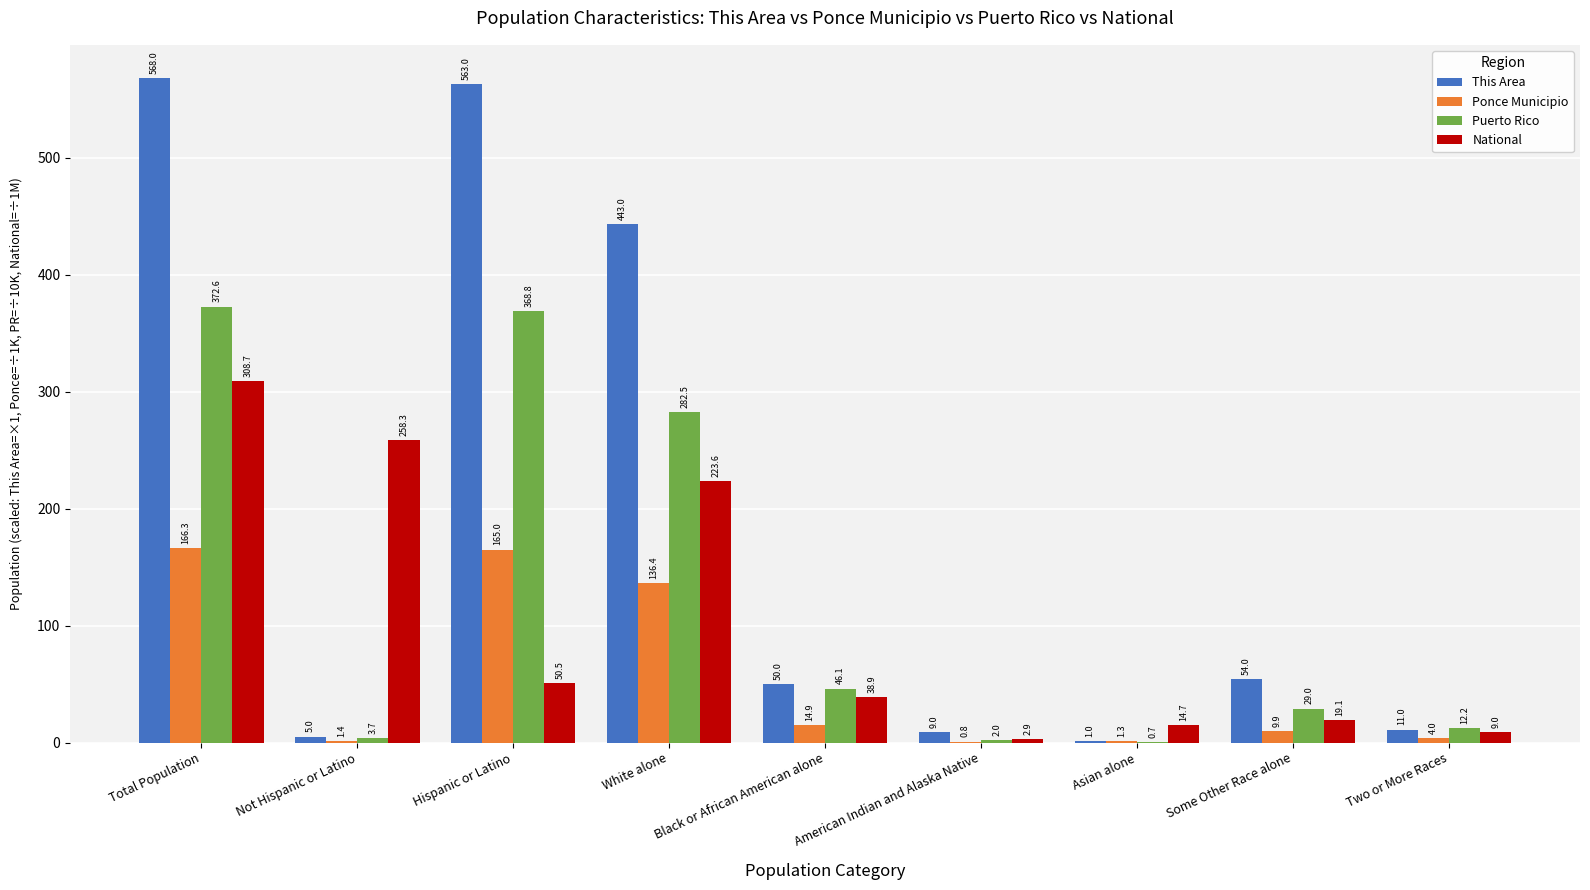

Does the chart contain stacked bars?

No